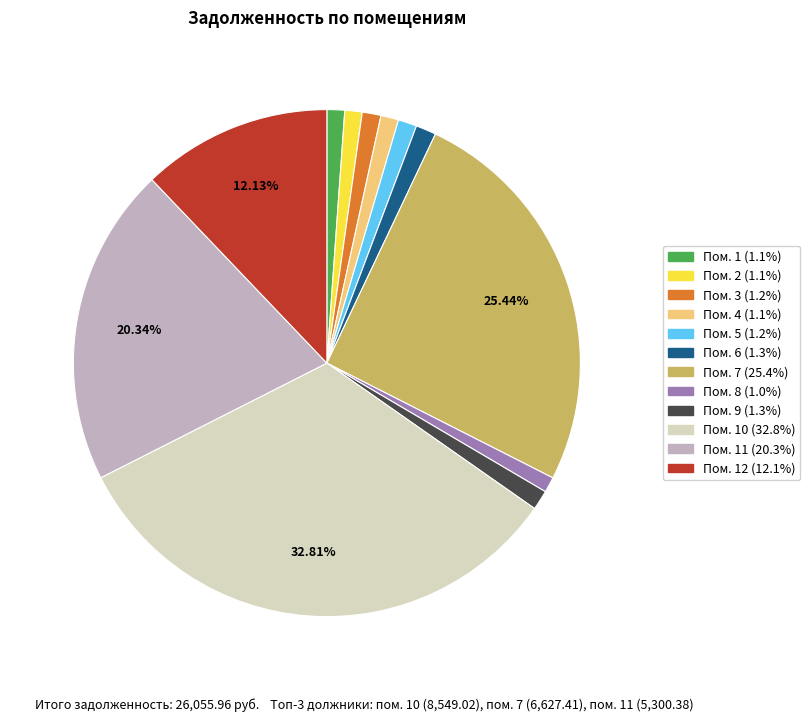

Is there any slice that represents more than half of the pie?

No